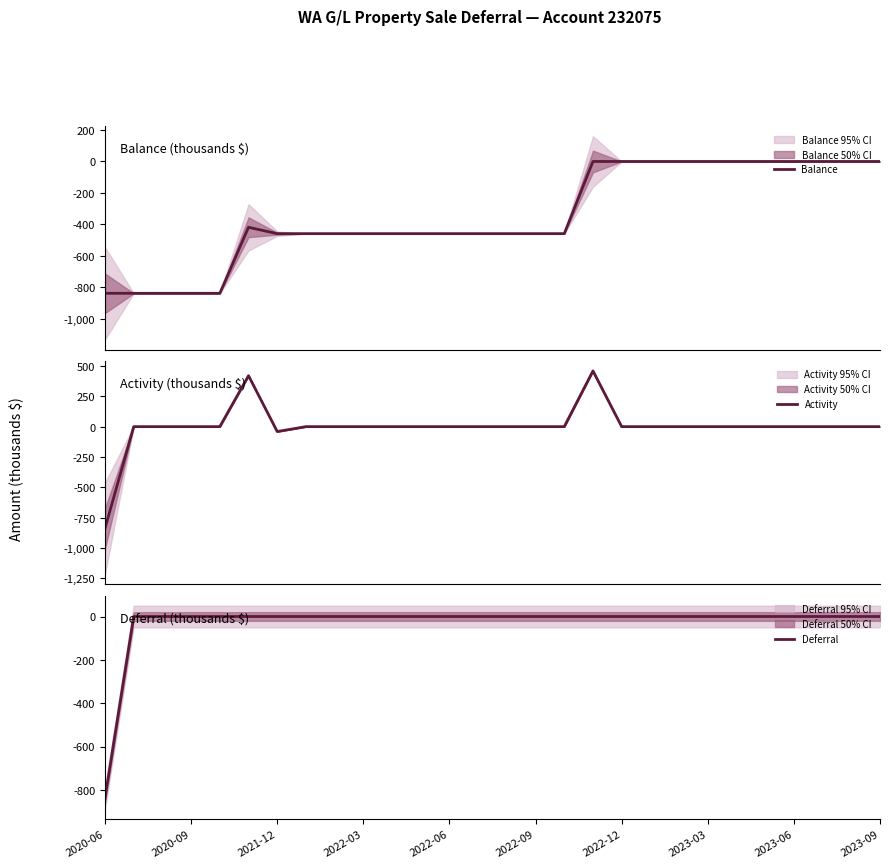

What is the minimum value for Balance?

-838.0